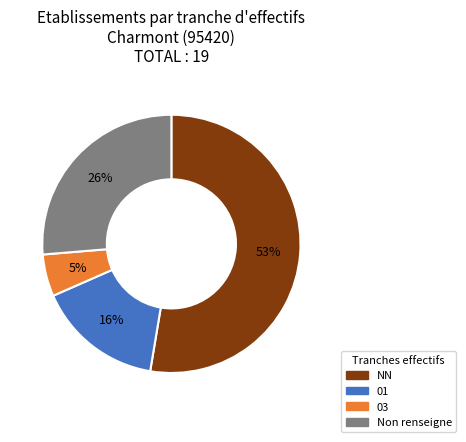

Is the sum of 03 and 01 greater than half?

No